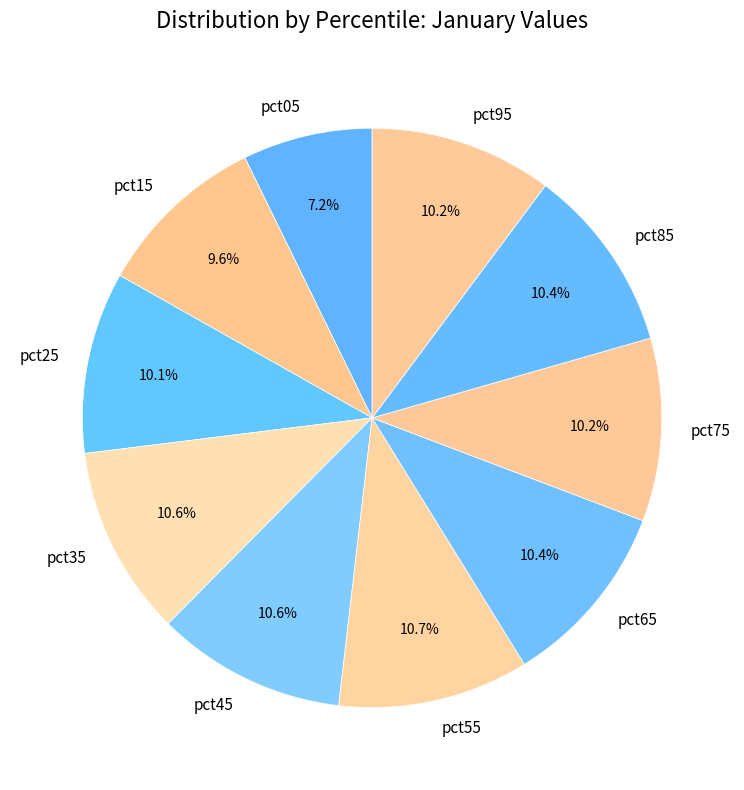

Which slice is the smallest?

pct05